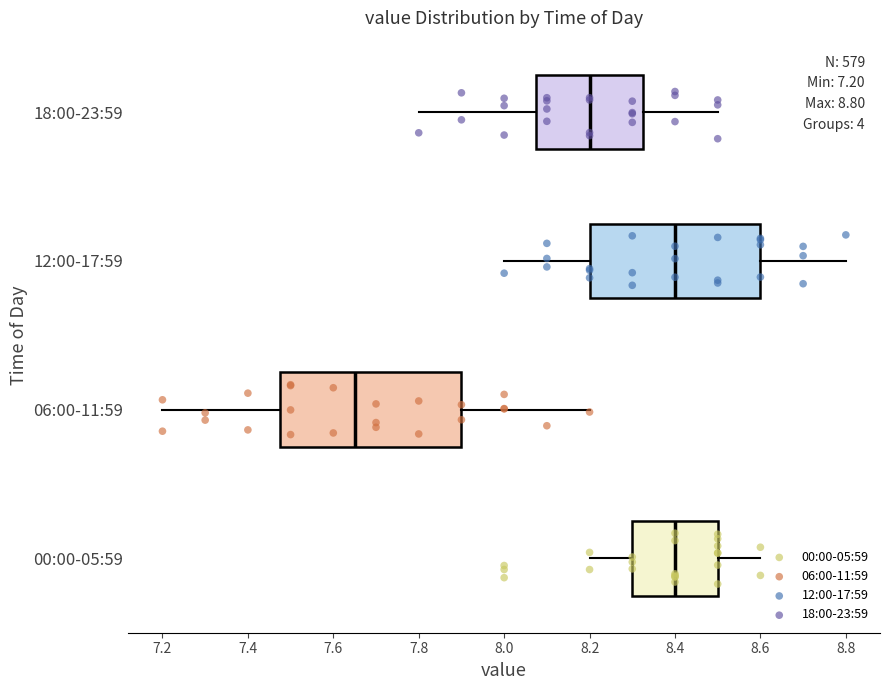

Which box is the widest, from its left edge to its right edge?

06:00-11:59